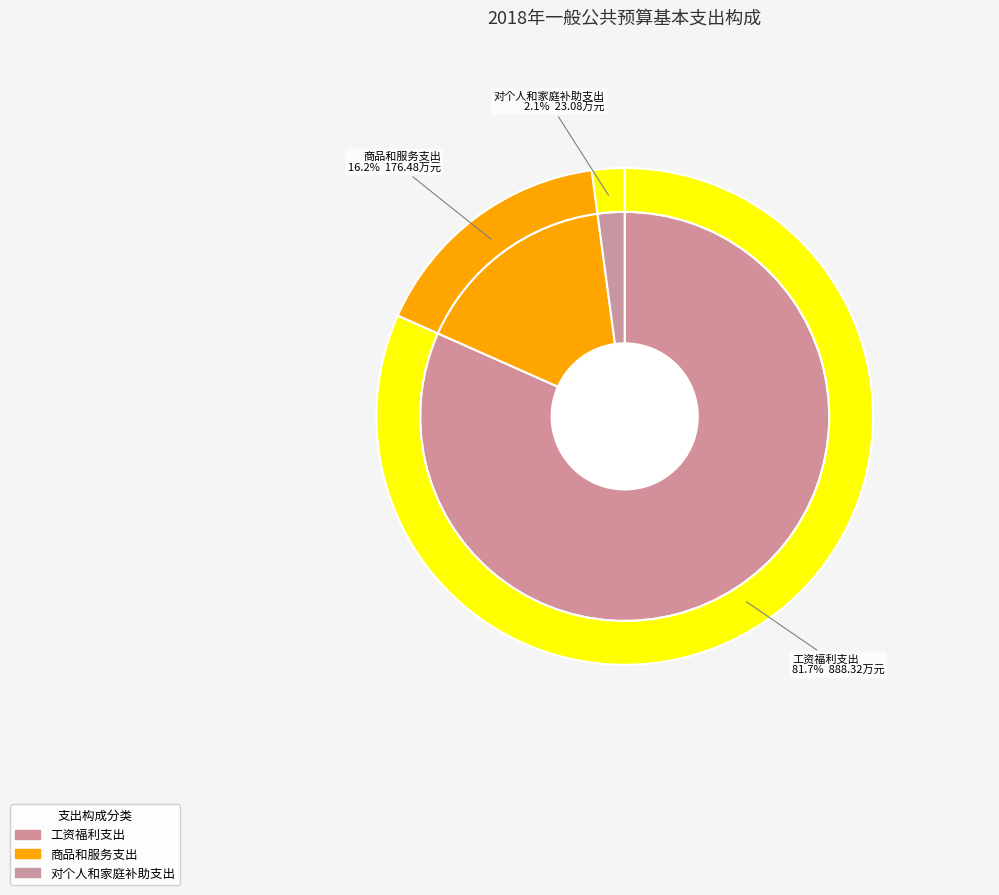

Is there a majority slice in this chart?

Yes